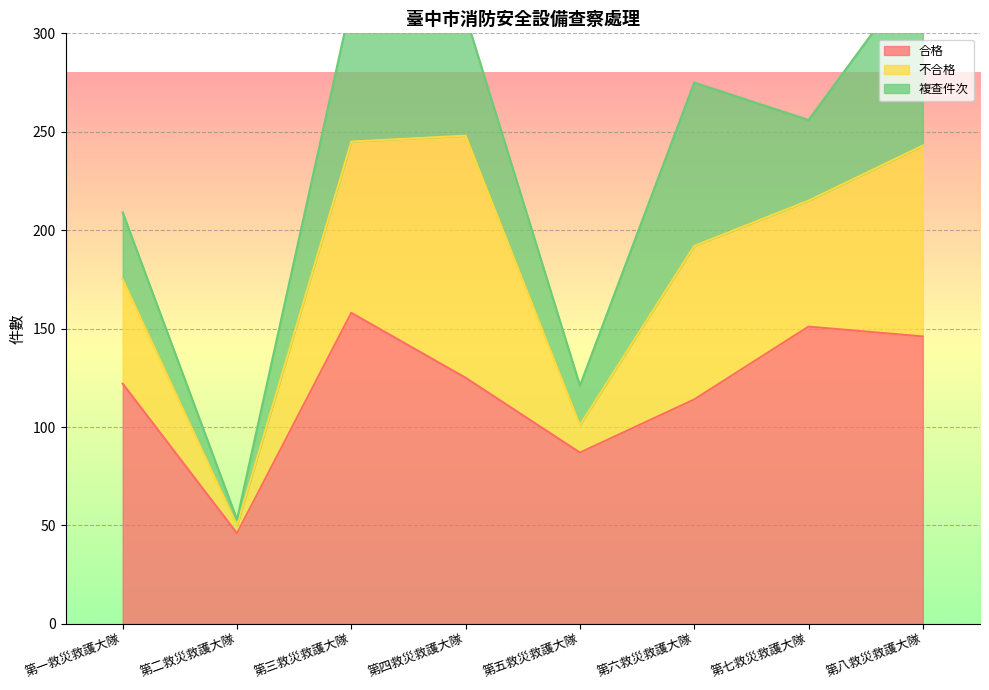

What is the label of the 6th point from the left?

第六救災救護大隊